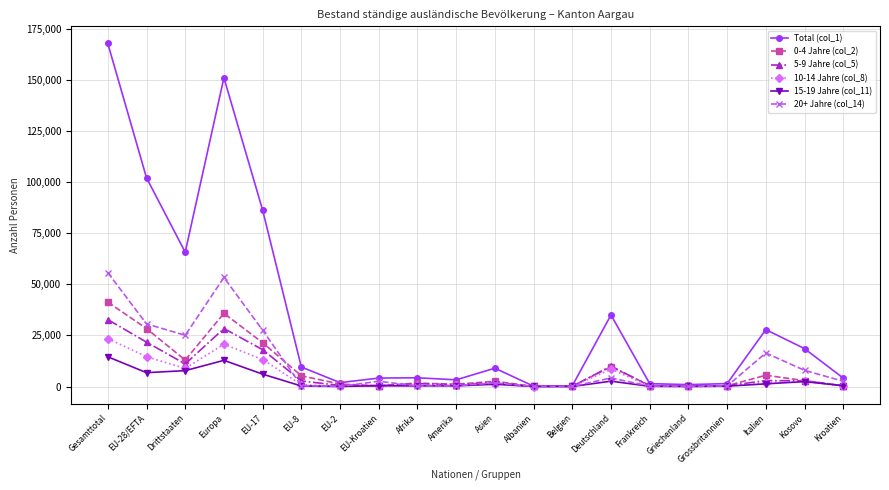

At which category is the sum across all series the highest?

Gesamttotal